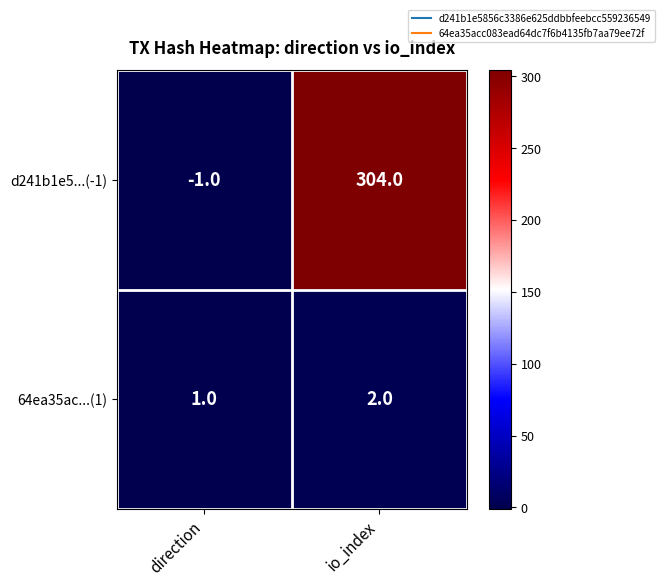

The d241b1e5...(-1) series shows 304 at io_index. True or false?

True